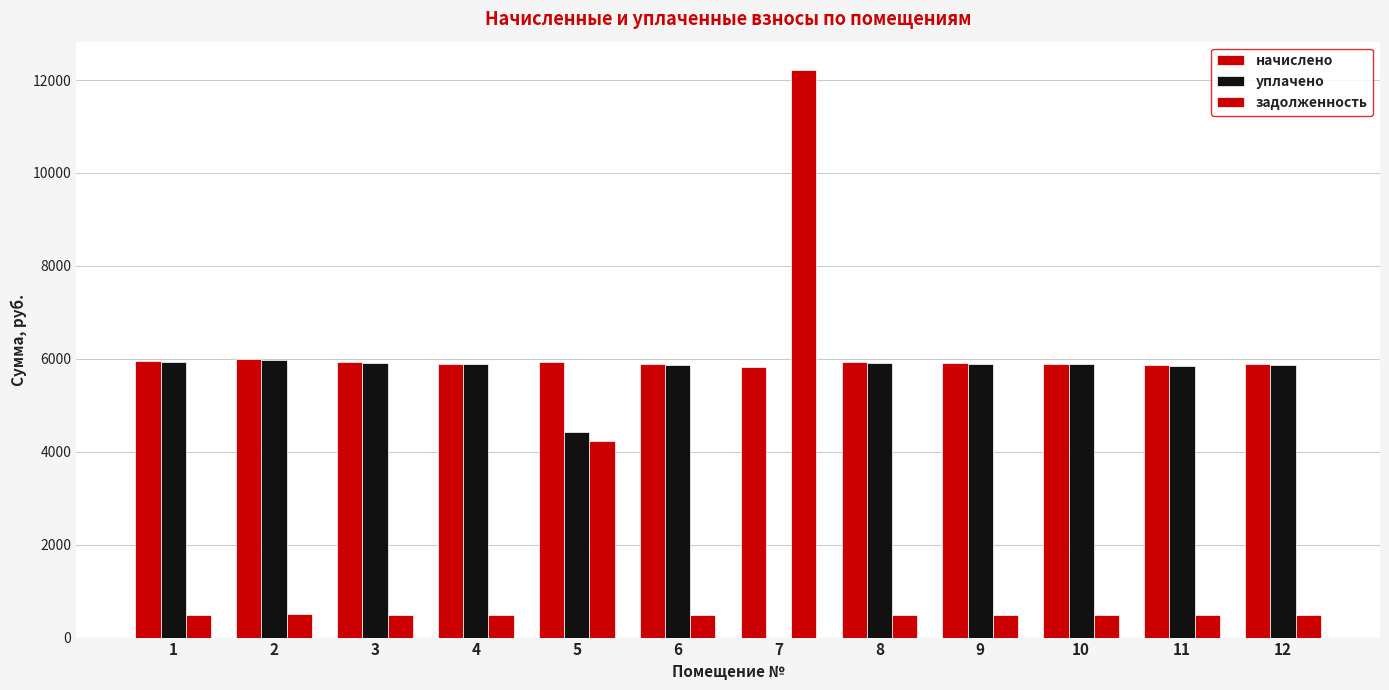

How many data points does each series have?

12